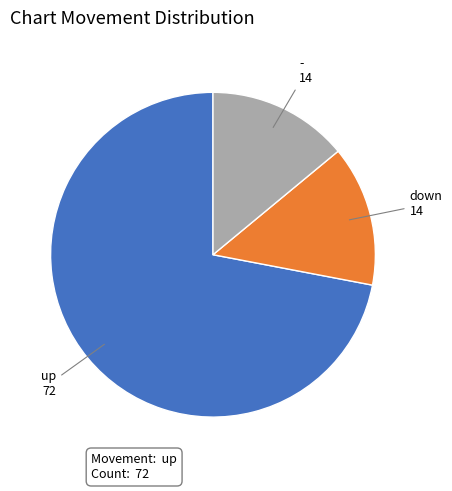

Is there a majority slice in this chart?

Yes